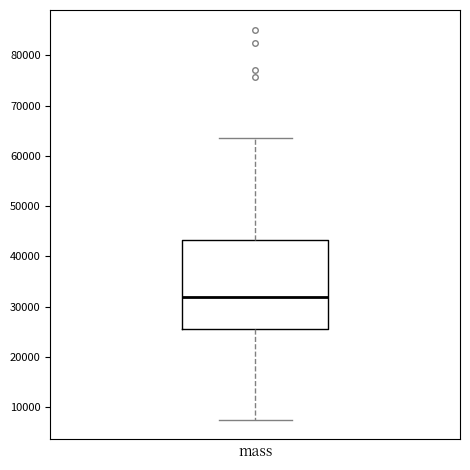

Where does the upper whisker of the box for mass end on the y-axis? The values are not printed on the chart, so give them approximately, as read against the axis.

64000